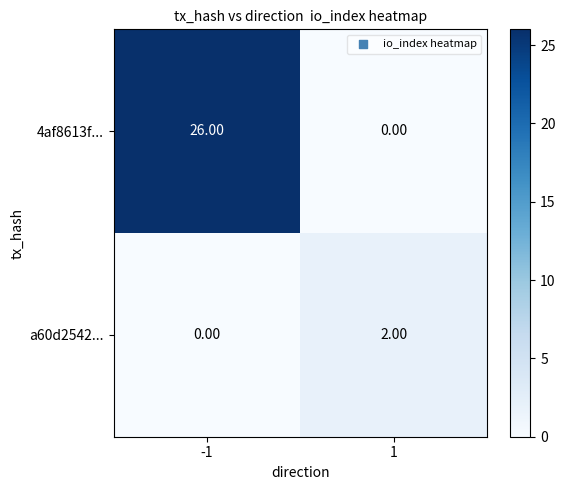

Rank the series by their maximum value, from highest to lowest.

4af8613f..., a60d2542...